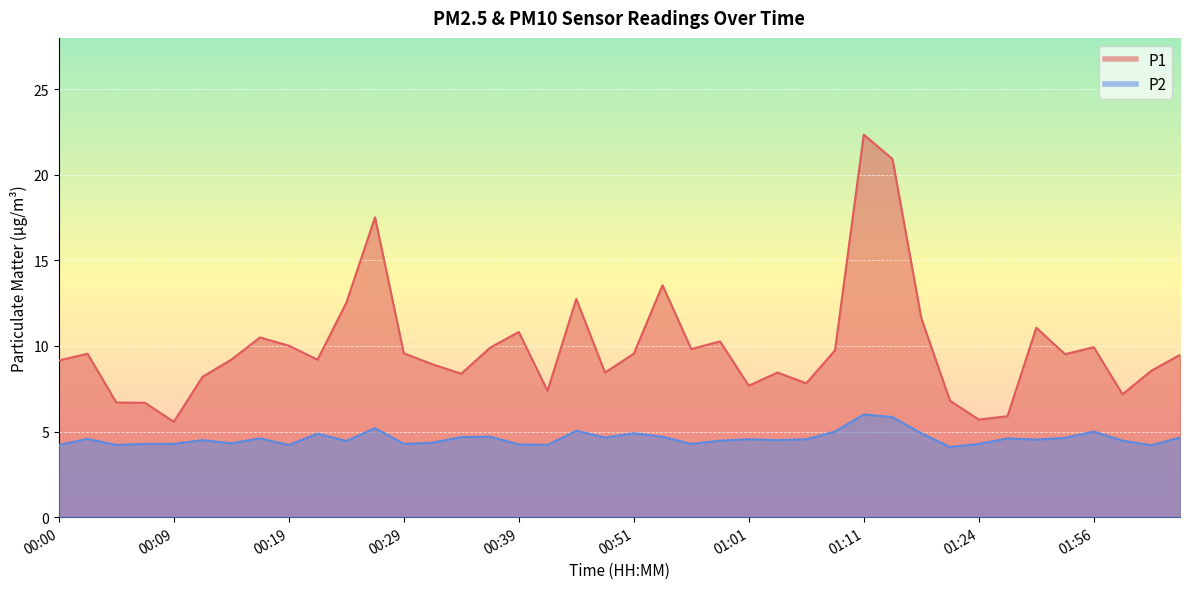

List the series in order of their peak value, lowest first.

P2, P1